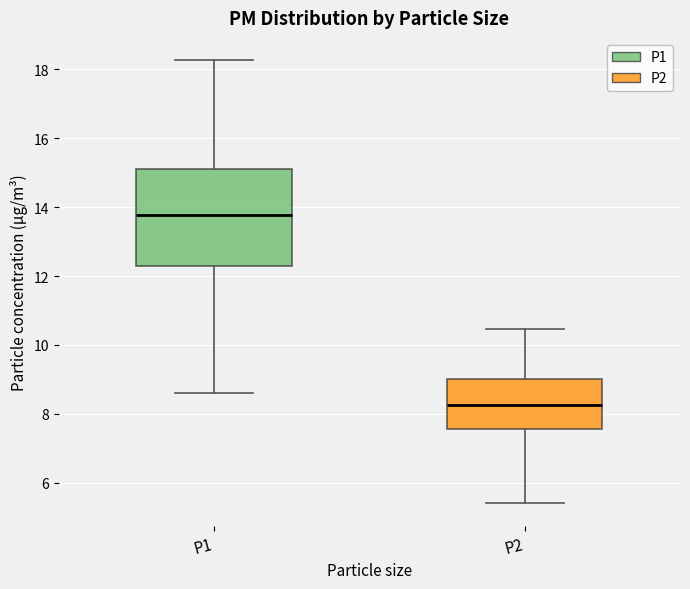

Which box is the tallest, from its lower edge to its upper edge?

P1